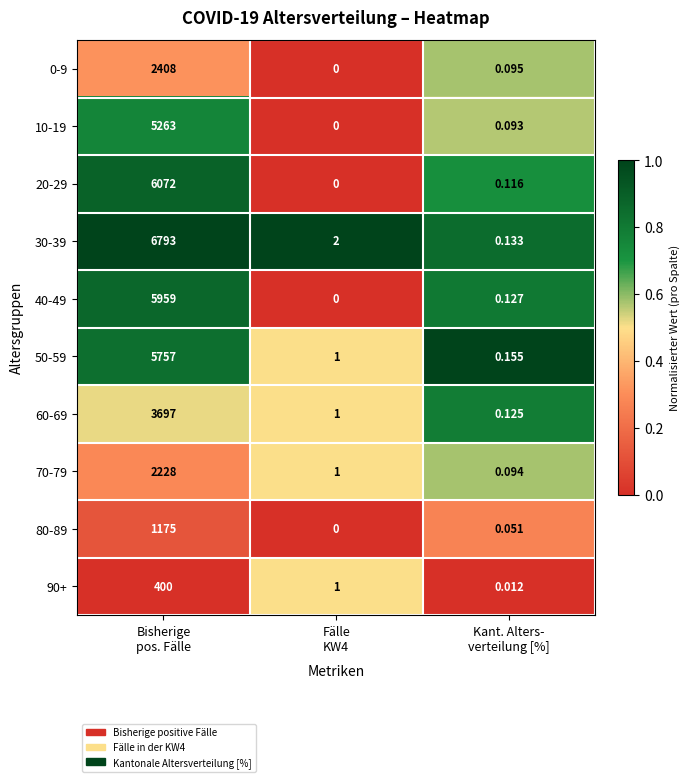

Which series has the largest range (max minus min)?

30-39